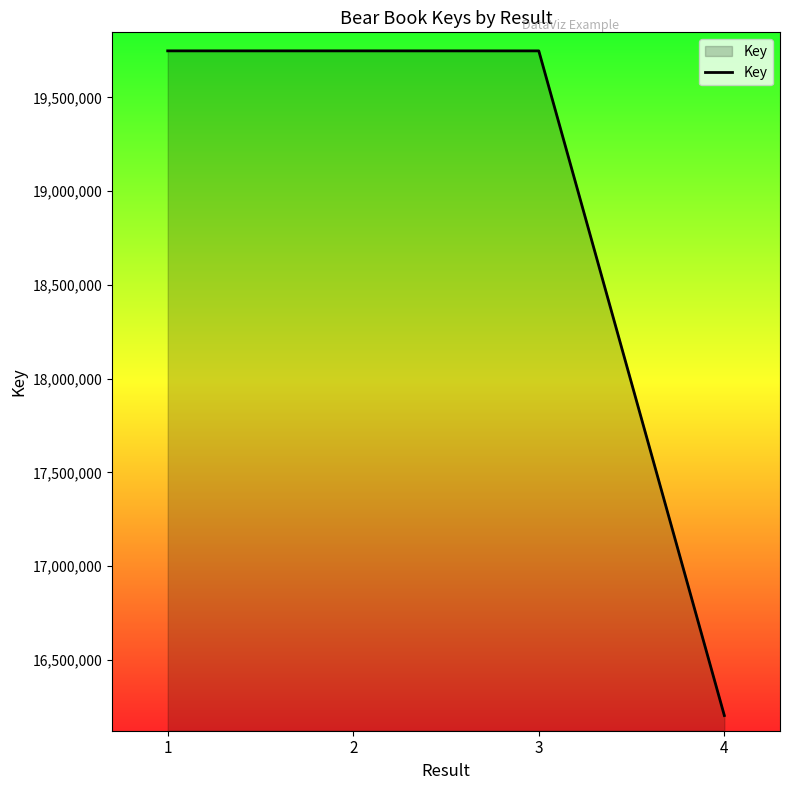

What value does the data have at 3, to the nearest 10?

19747980